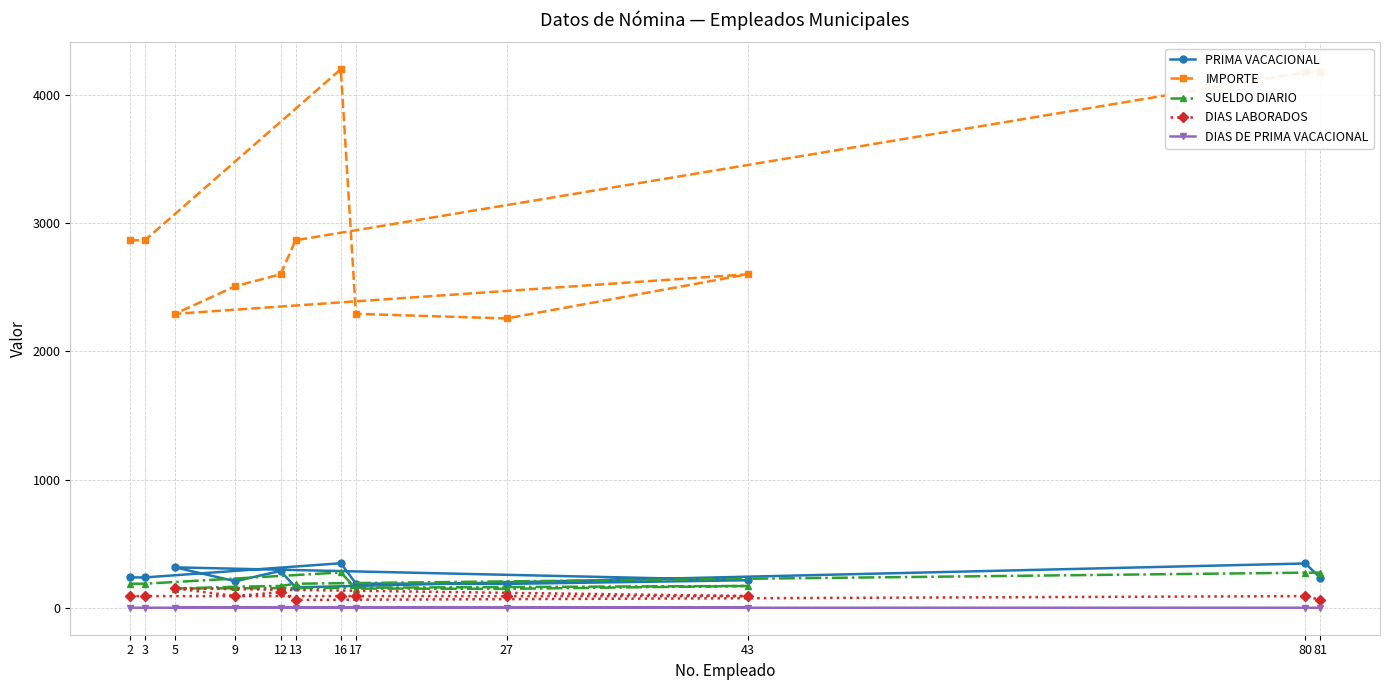

Does the chart display data point markers on the line(s)?

Yes